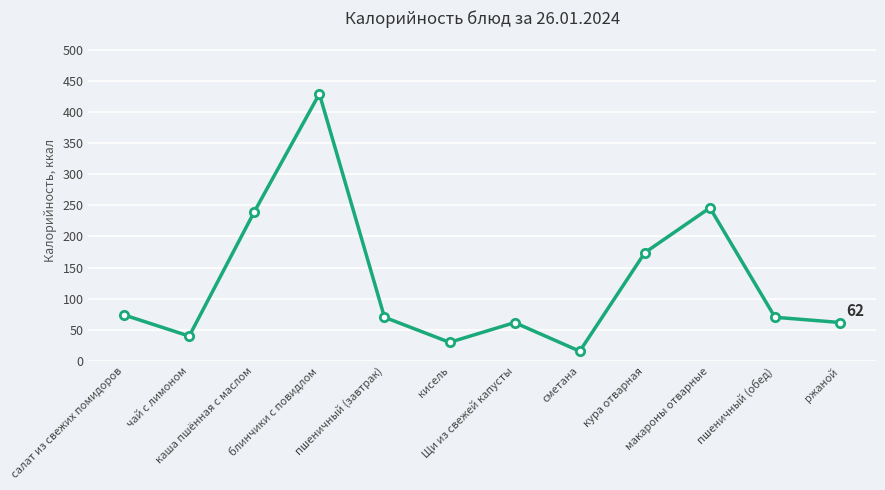

How many interior local valleys (lower than both neighbors) does the data have?

3